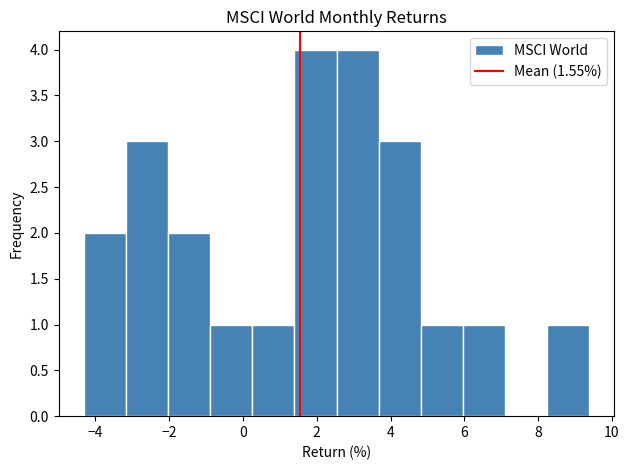

How tall is the bar that spans -0.8 to 0.2 on the x-axis? Neither the bar edges nor the heights are printed on the chart, so give them approximately, as read against the axes.

1